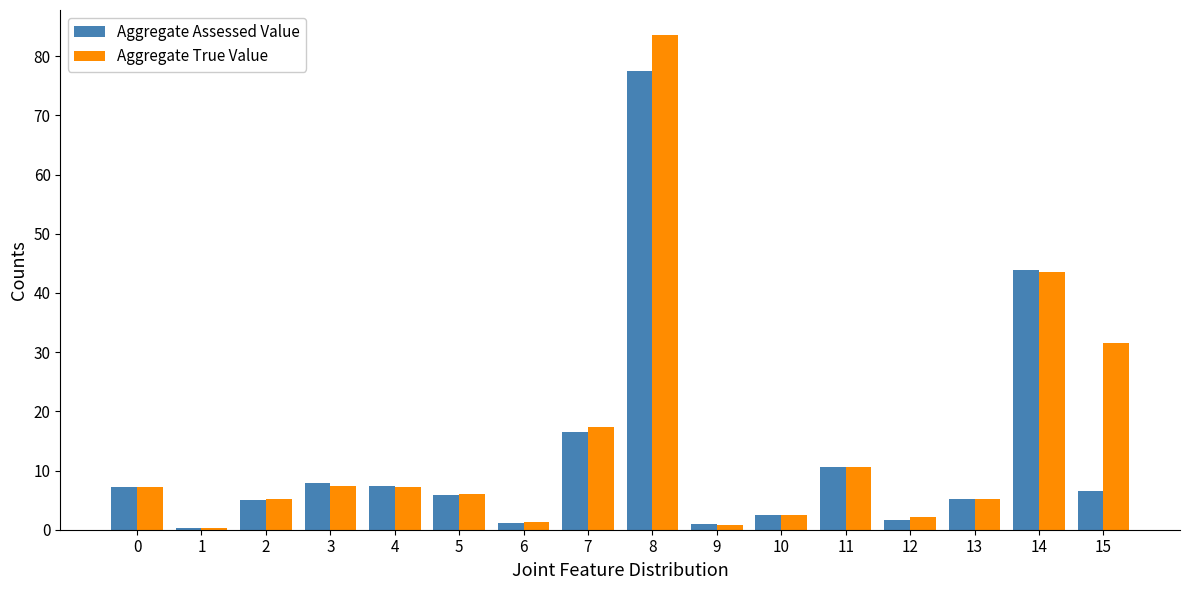

Which series has the widest spread of values?

Aggregate True Value